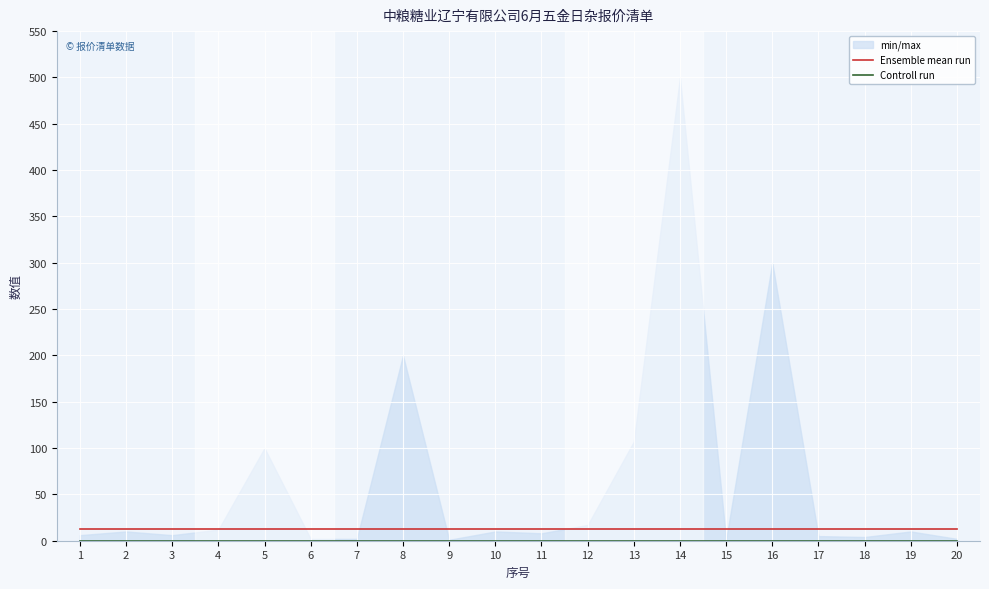

Which has a higher value, 13 or 9?

13